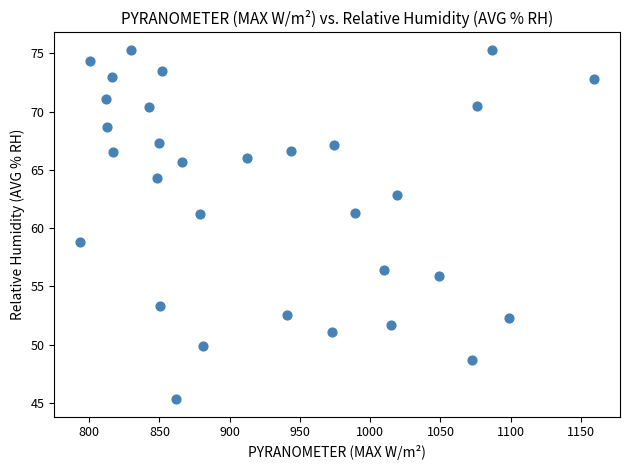

What is the range of Y values (max minus min)?

30.0